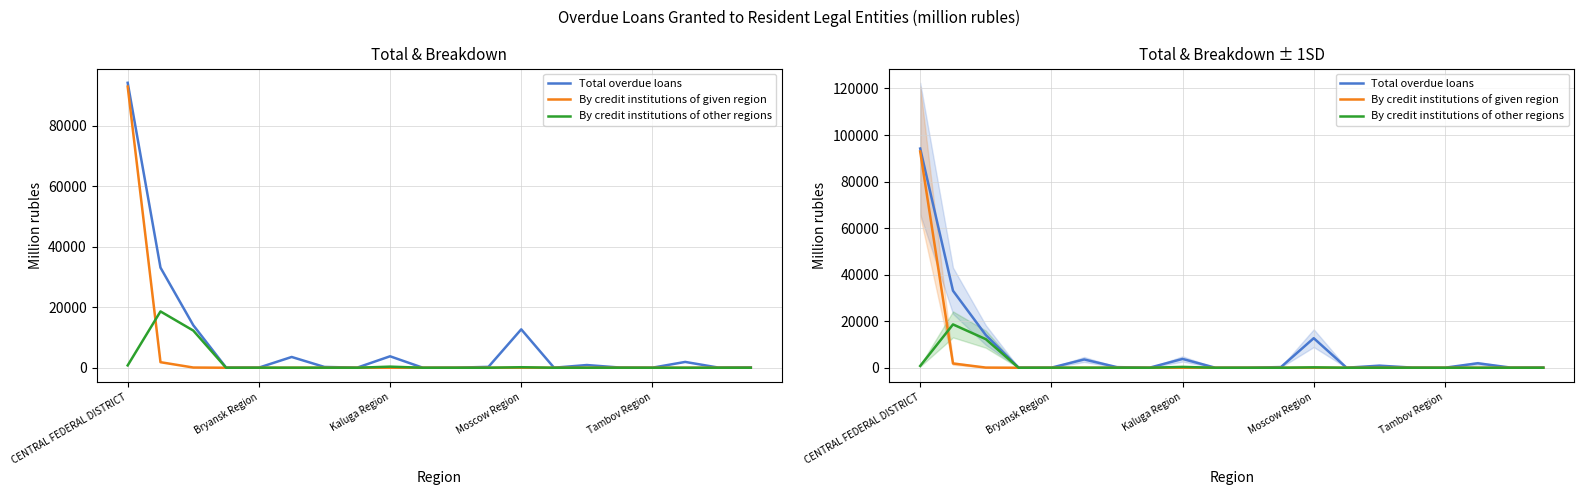

How many series are shown in this chart?

3